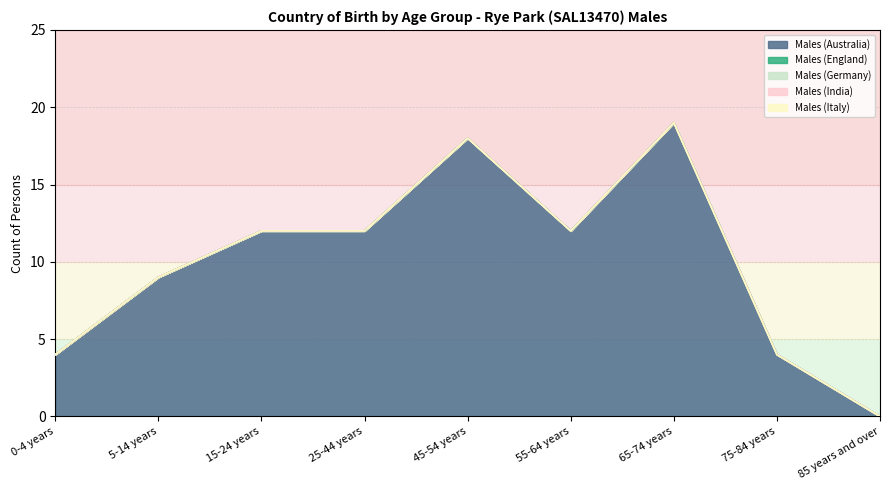

True or false: Males (Italy) and Males (India) cross at least once.

False